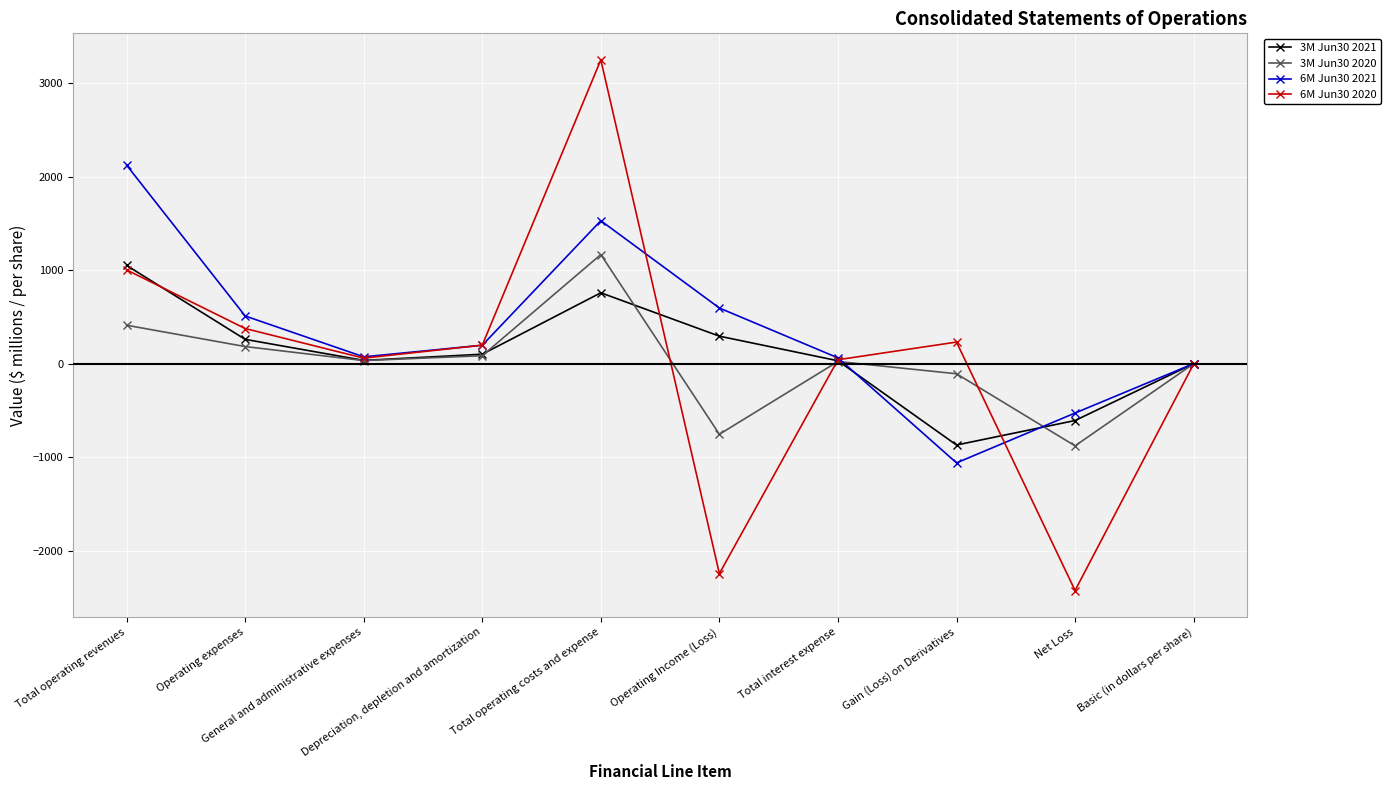

Which series has the largest range (max minus min)?

6M Jun30 2020